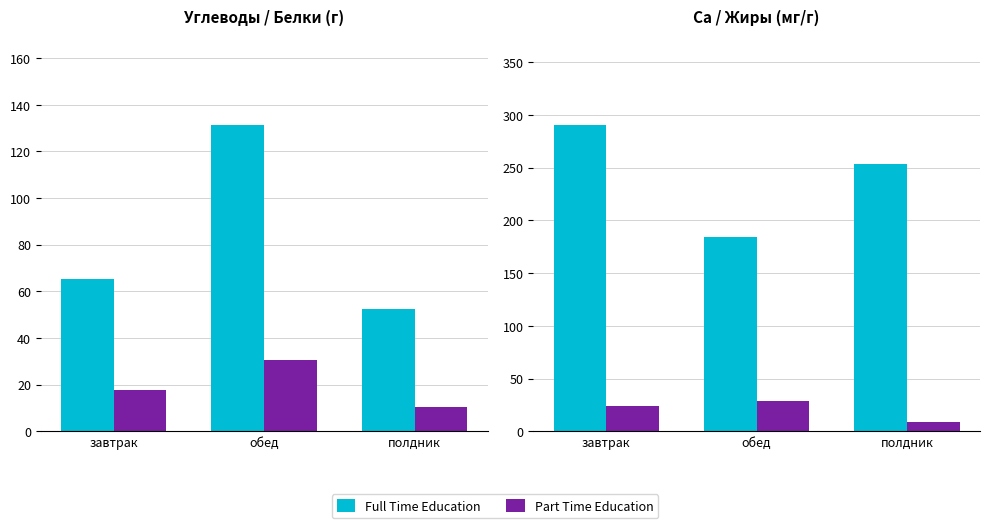

Between полдник and завтрак, which is larger?

завтрак